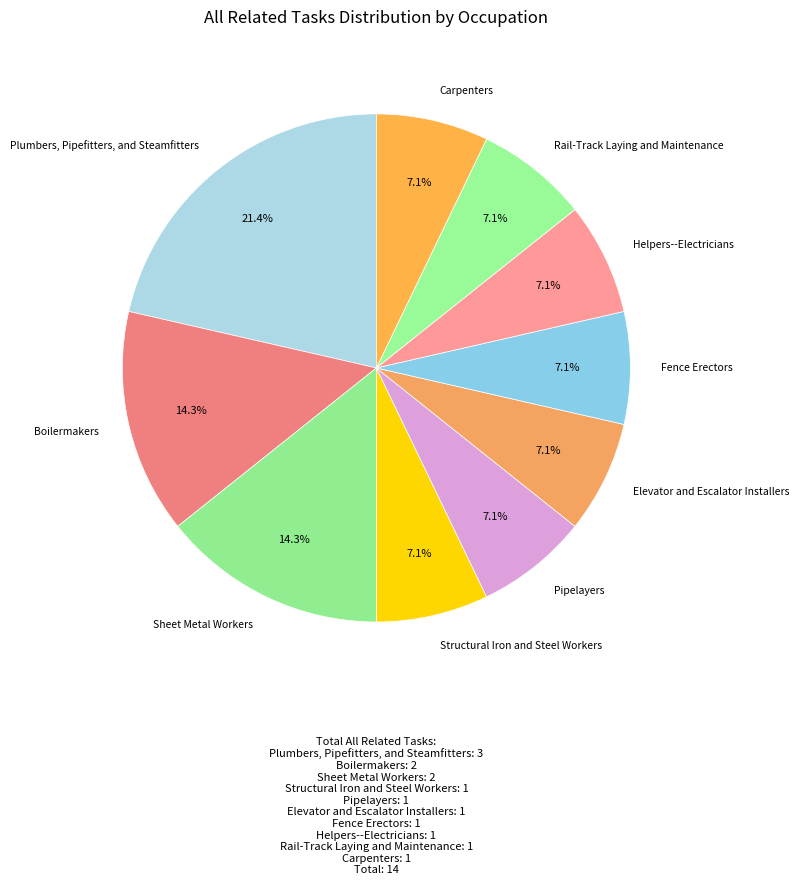

How many segments does this pie chart have?

10